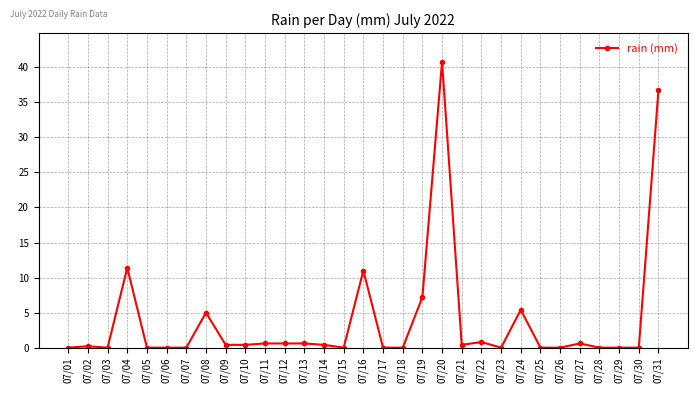

At which label is the value closest to 20?

07/04